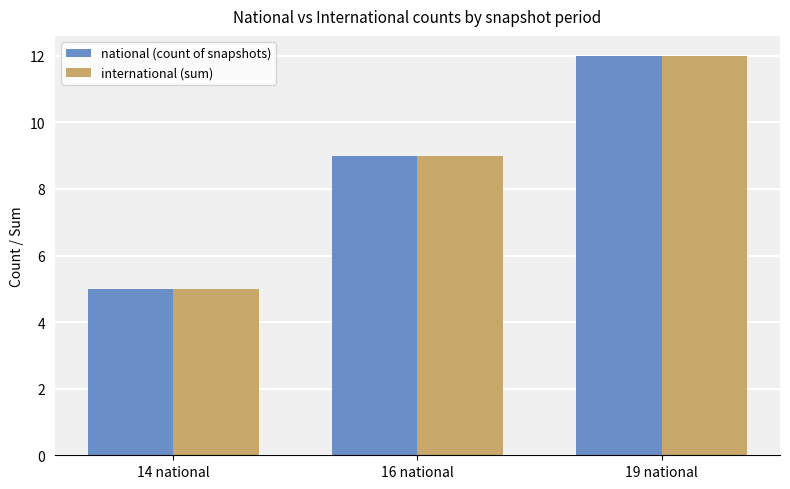

What is the sum of all national (count of snapshots) values?

26